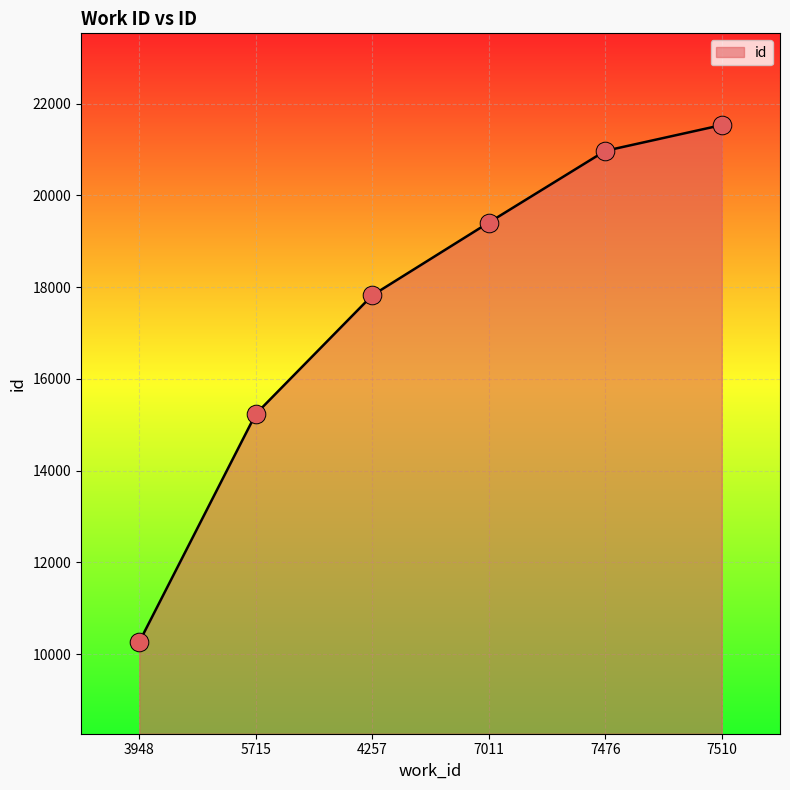

Approximately how many times larger is the value at 3948 compared to 7011?

0.5